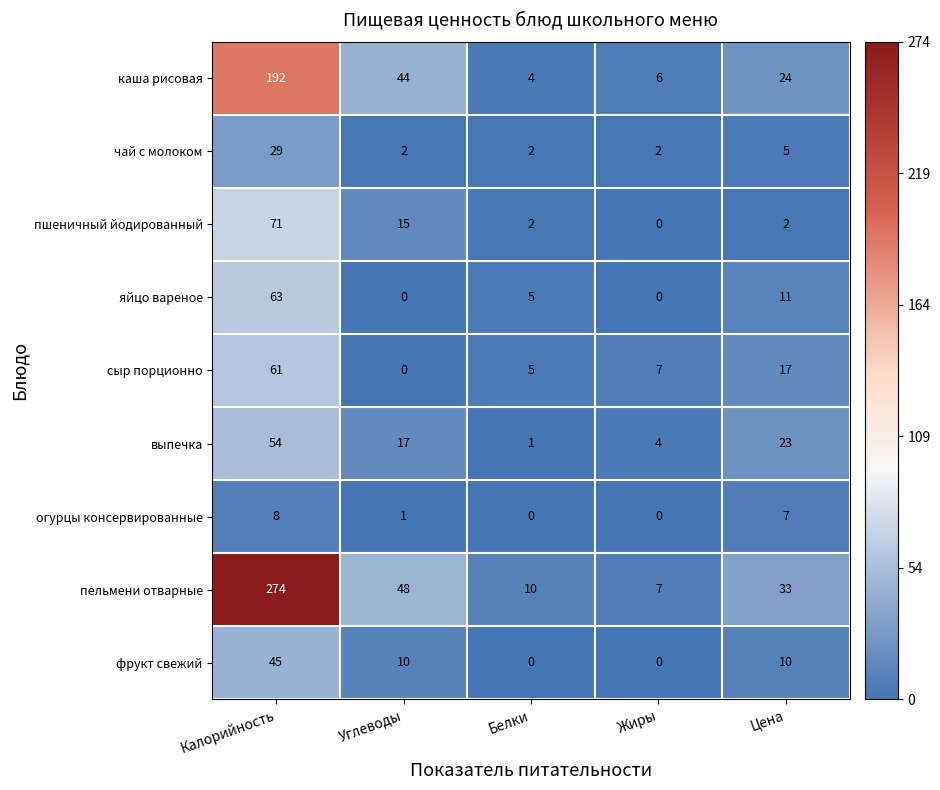

The каша рисовая series shows 5 at Белки. True or false?

False